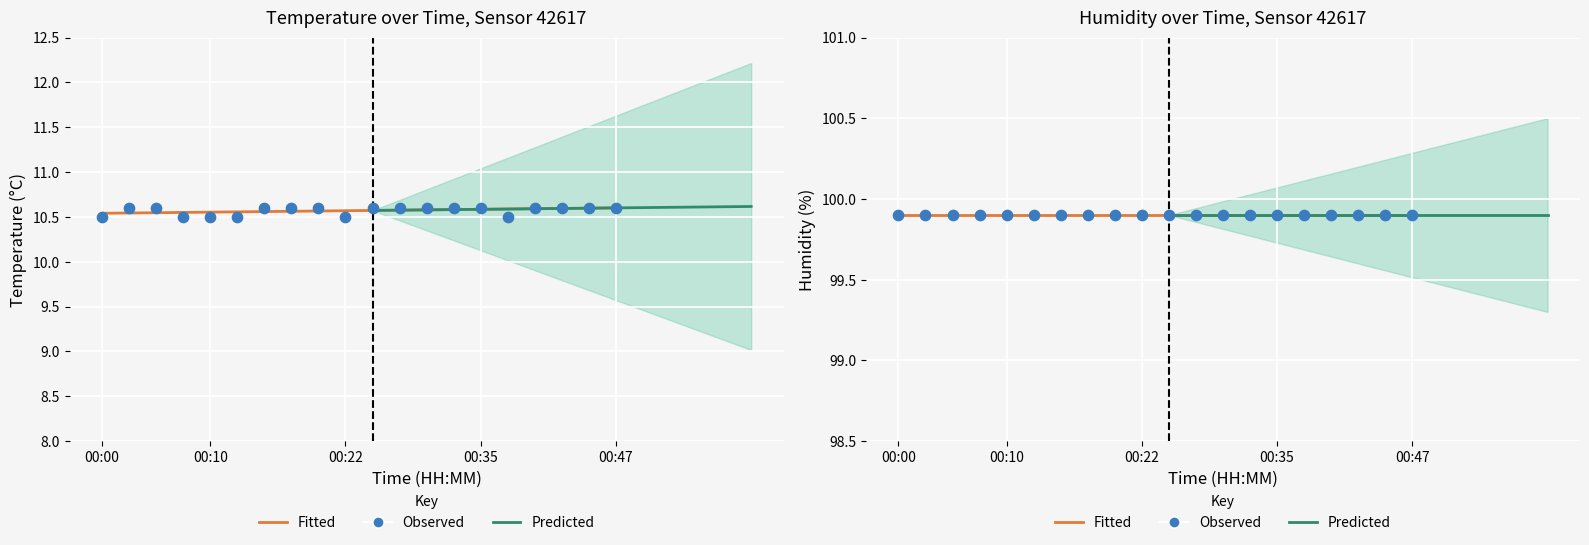

Approximately how many times larger is the value at 00:44 compared to 00:15?

1.0